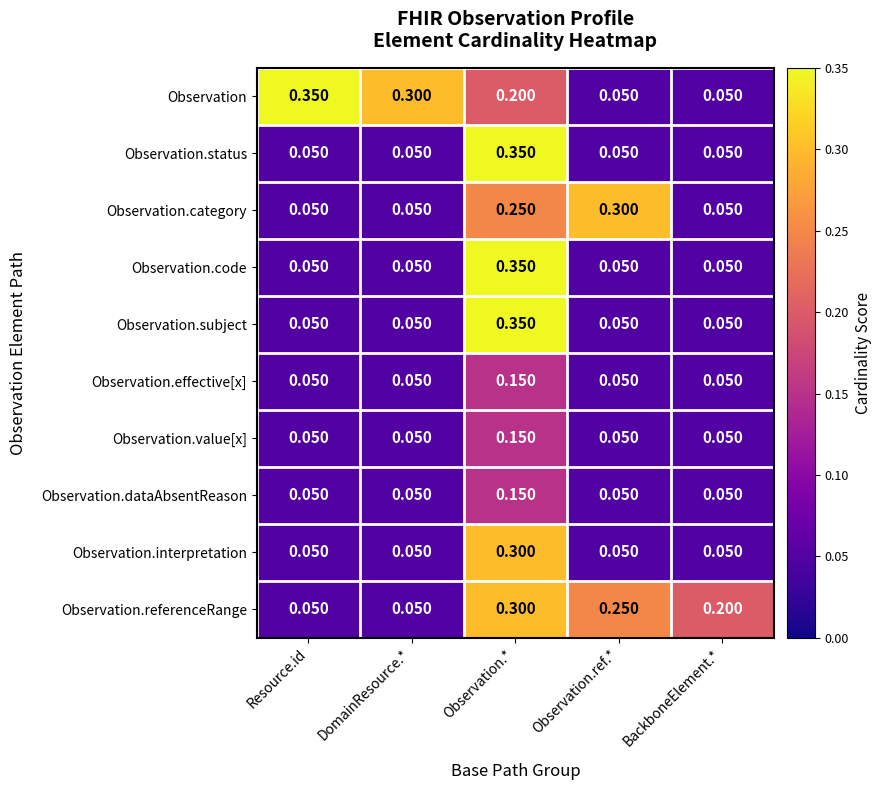

Which series has the largest total across all categories?

Observation